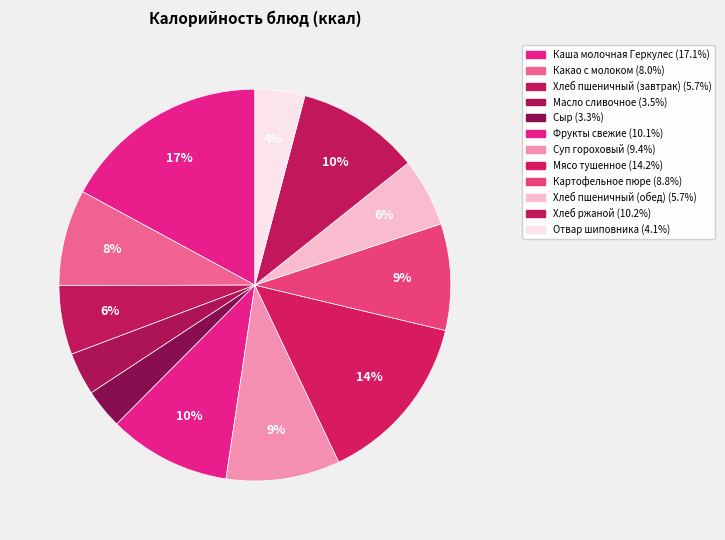

Rank the categories by value from lowest to highest.

Сыр, Масло сливочное, Отвар шиповника, Хлеб пшеничный (обед), Хлеб пшеничный (завтрак), Какао с молоком, Картофельное пюре, Суп гороховый, Фрукты свежие, Хлеб ржаной, Мясо тушенное, Каша молочная Геркулес